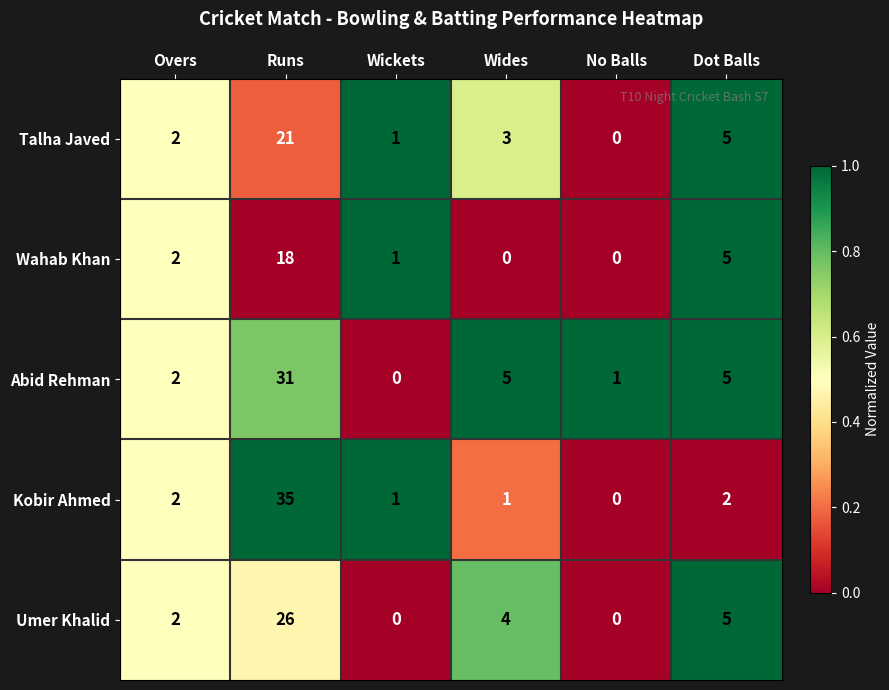

What is the difference between the second highest and second lowest values in the Talha Javed series?

4